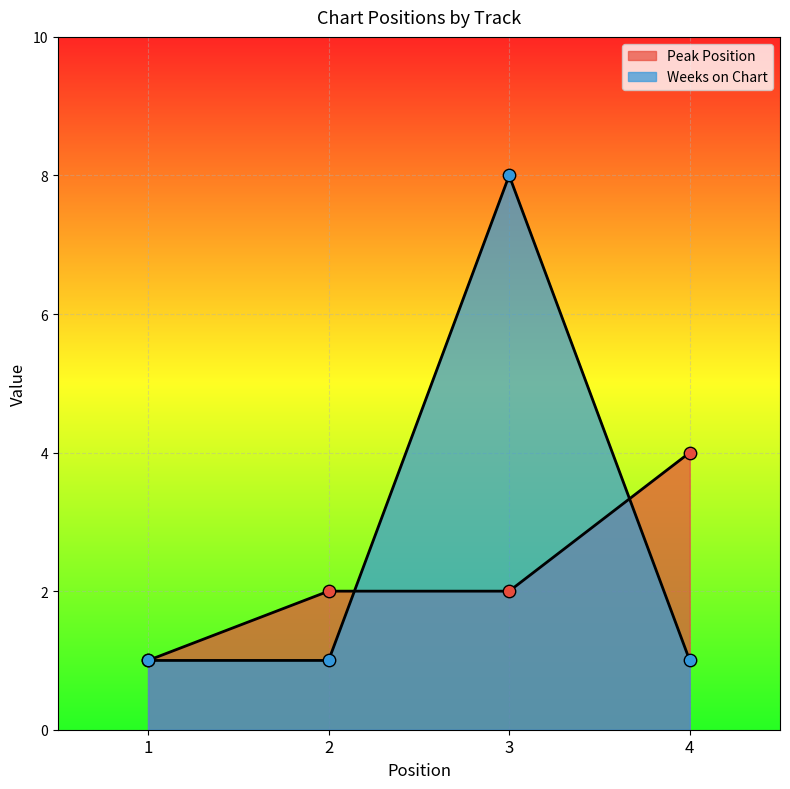

Which series has the largest total across all categories?

Weeks on Chart